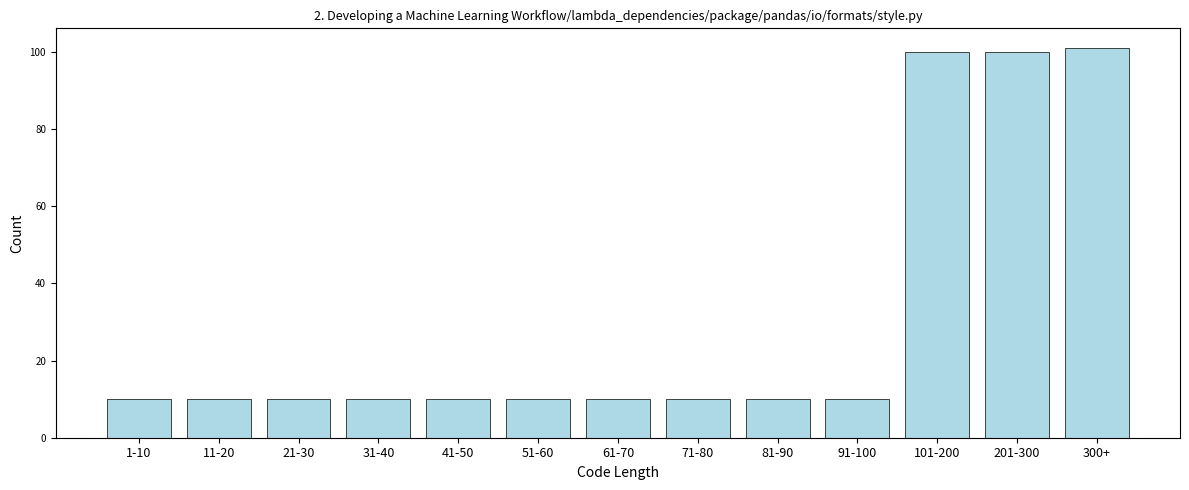

Reading right to left, list all the values displayed in this chart.

101	100	100	10	10	10	10	10	10	10	10	10	10